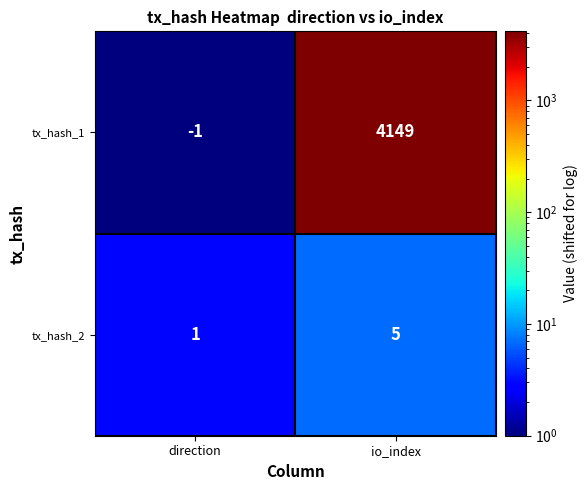

List the series in order of their peak value, highest first.

tx_hash_1, tx_hash_2